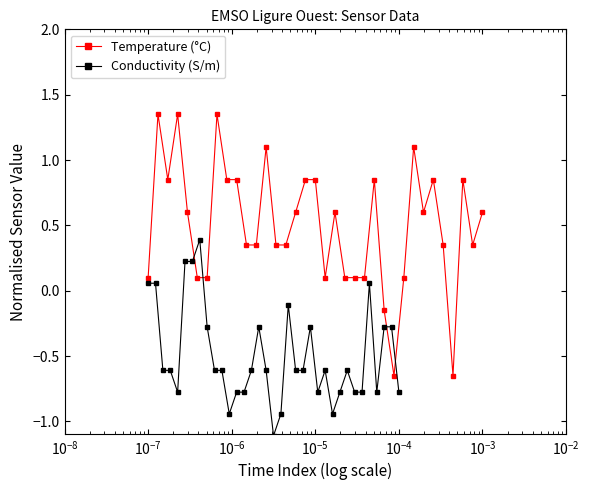

What is the maximum value for Conductivity (S/m)?

0.4